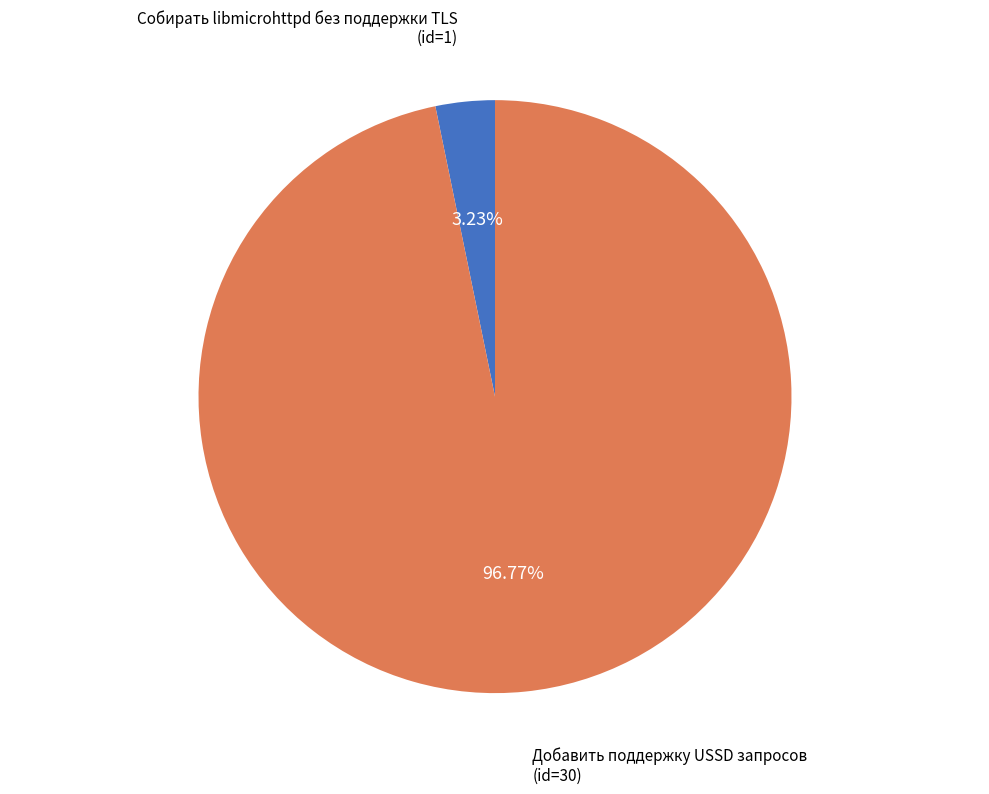

Which category accounts for the majority?

Добавить поддержку USSD запросов